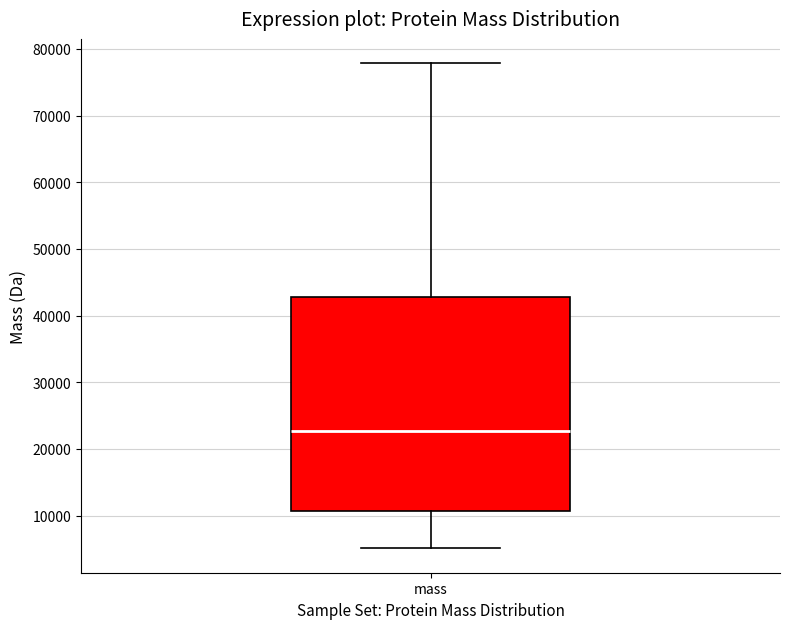

Read this box plot against the y-axis: the position of the median line, the range covered by the box, and the ends of both whiskers. The values are not printed on the chart, so give them approximately, as read against the axis.

median 23000, box 11000 to 43000, whiskers 5000 to 78000